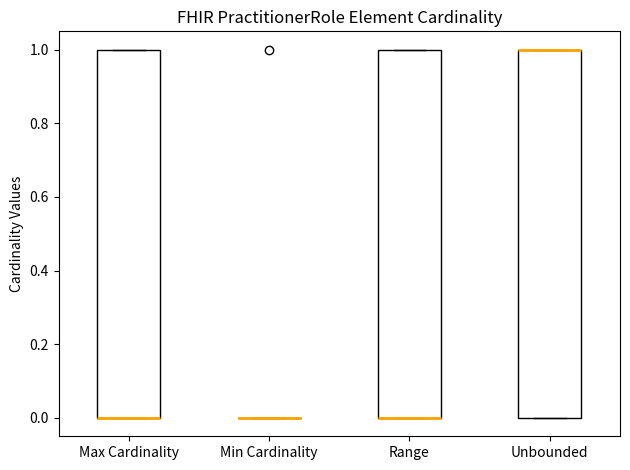

Reading left to right, read every box against the y-axis: the position of its median line, the range the box covers, and the ends of its whiskers. The values are not printed on the chart, so give them approximately, as read against the axis.

Max Cardinality: median 0 (drawn on the box's lower edge), box 0 to 1, whiskers 0 to 1
Min Cardinality: box collapsed to a line at 0, whiskers 0 to 0
Range: median 0 (drawn on the box's lower edge), box 0 to 1, whiskers 0 to 1
Unbounded: median 1 (drawn on the box's upper edge), box 0 to 1, whiskers 0 to 1